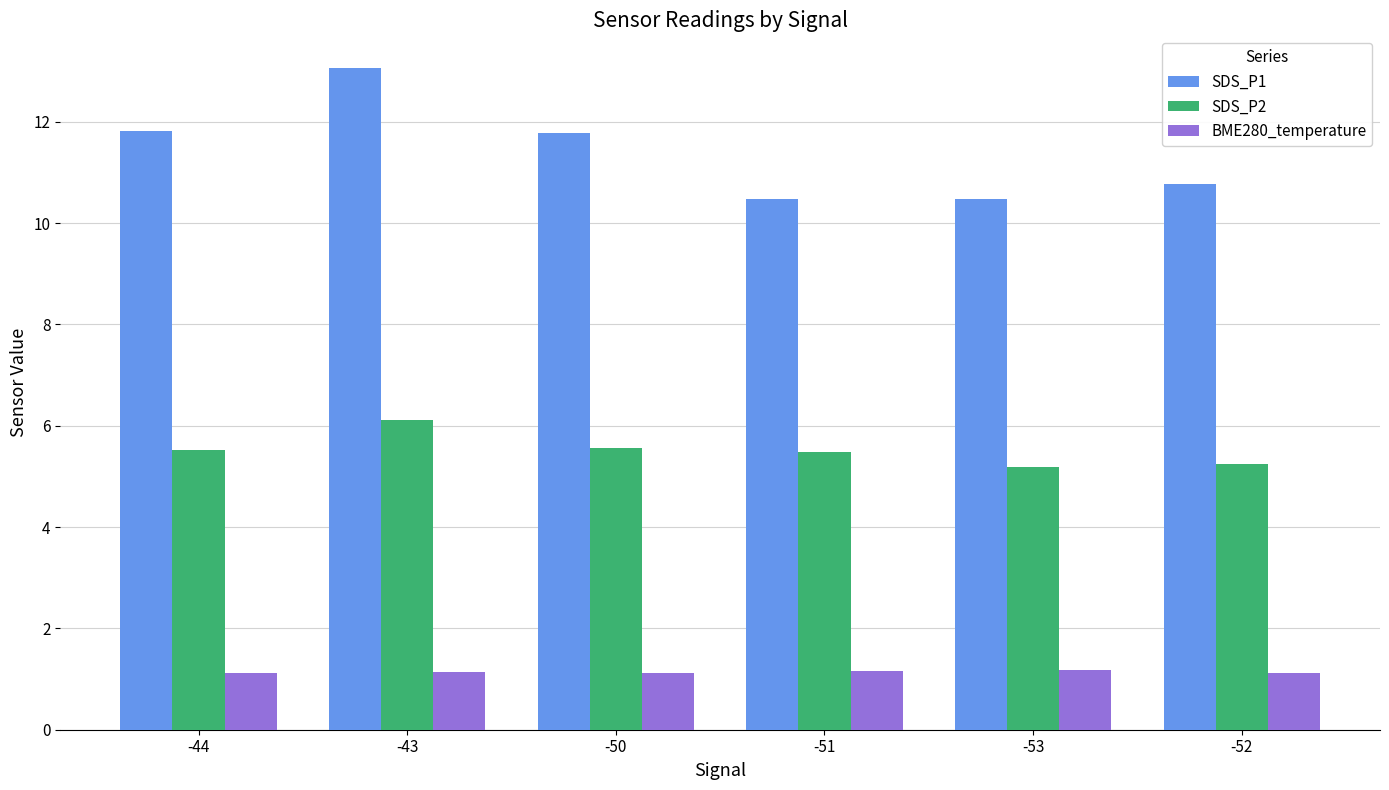

Which series has the widest spread of values?

SDS_P1